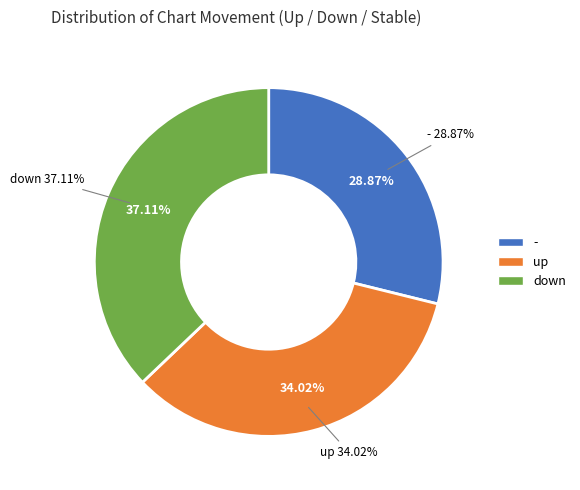

What percentage is the up slice, to the nearest percent?

34%